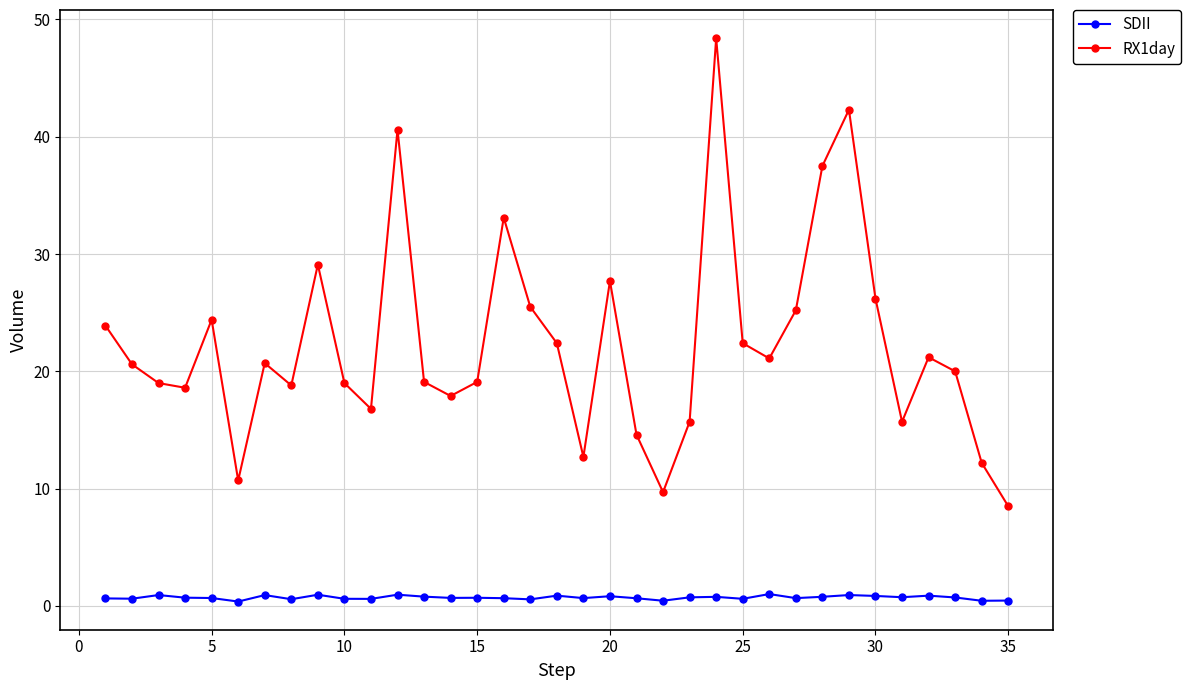

Which series has the largest total across all categories?

RX1day